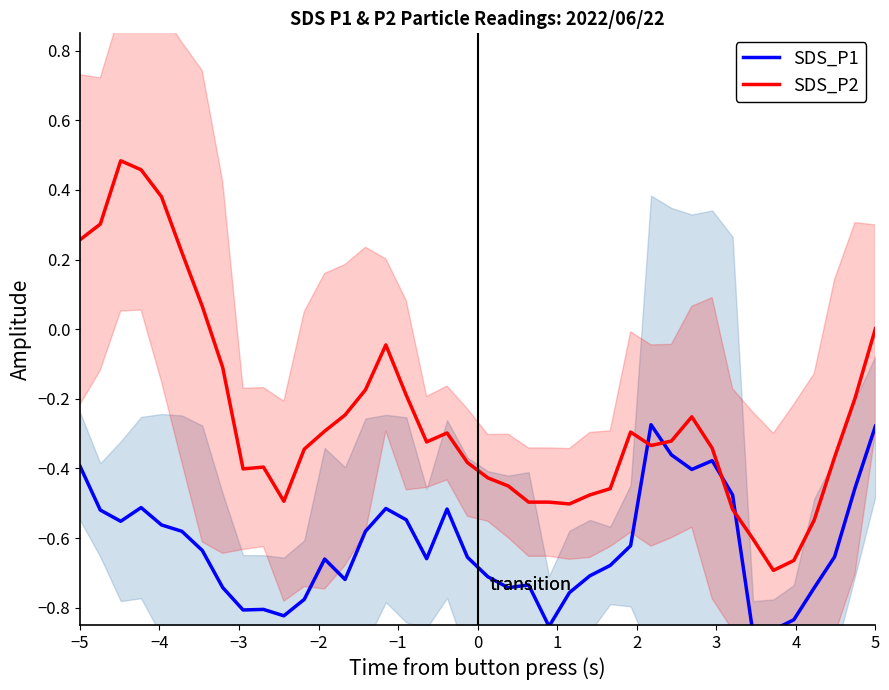

Which series has the widest spread of values?

SDS_P2